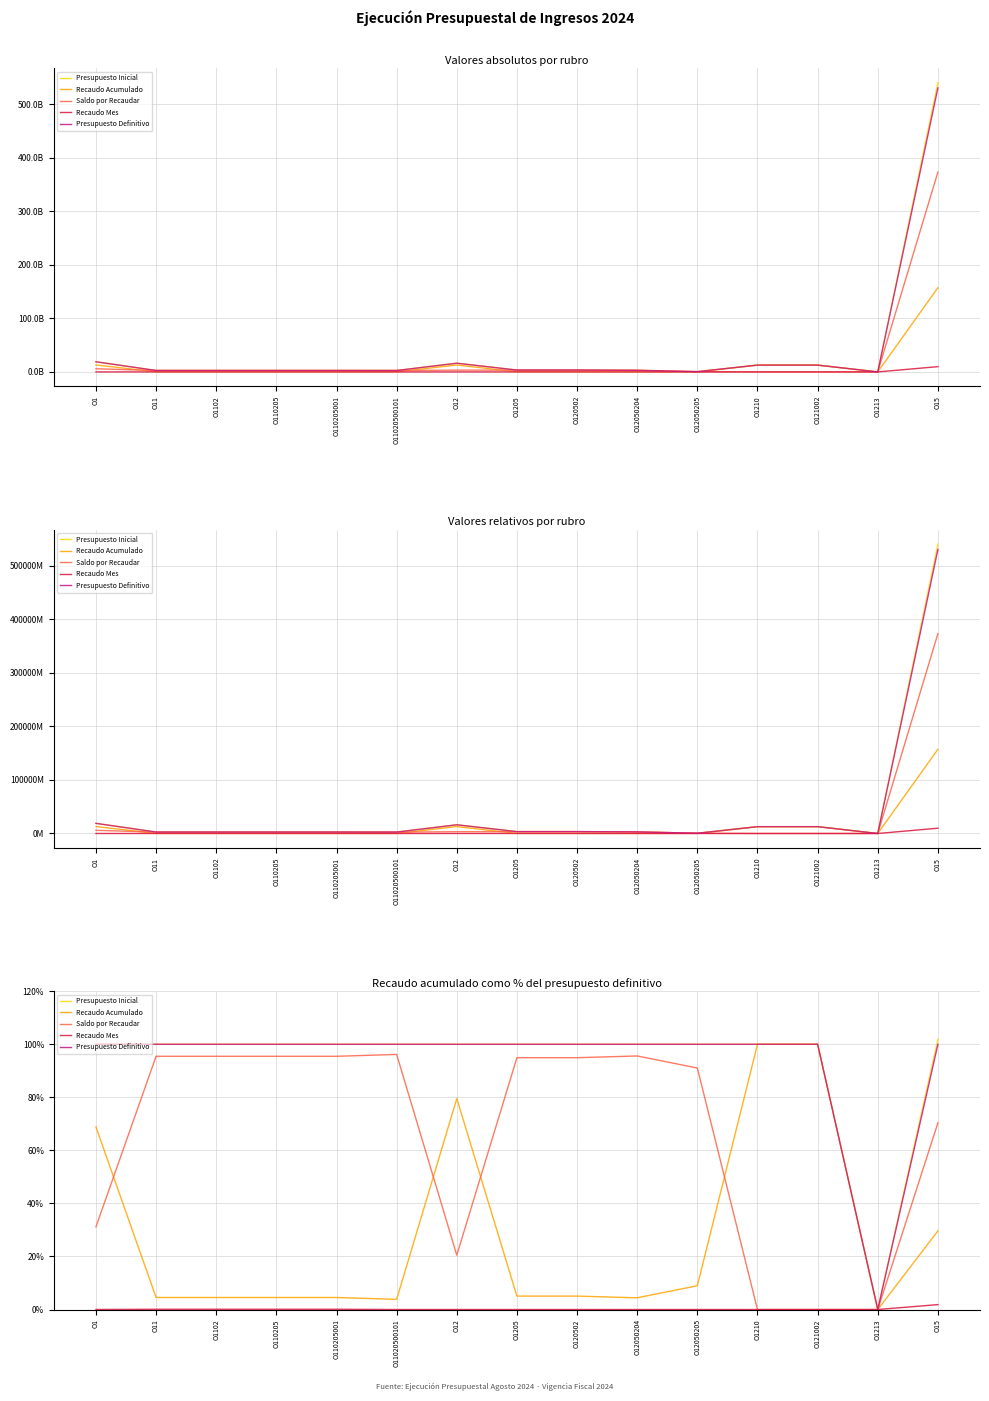

What is the highest value of the Presupuesto Definitivo series?

100.0